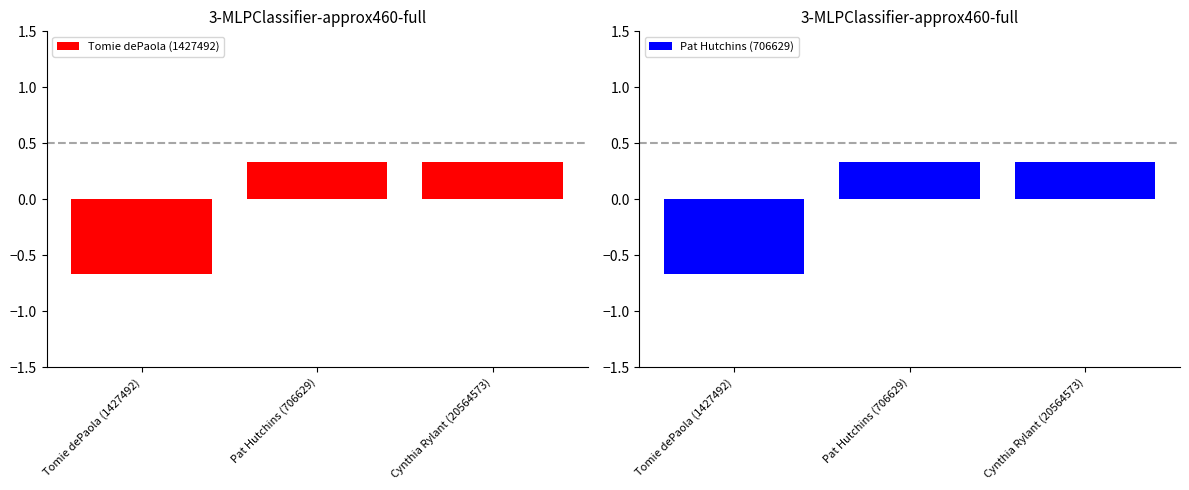

At which label does Tomie dePaola (1427492) first exceed 0?

Pat Hutchins (706629)